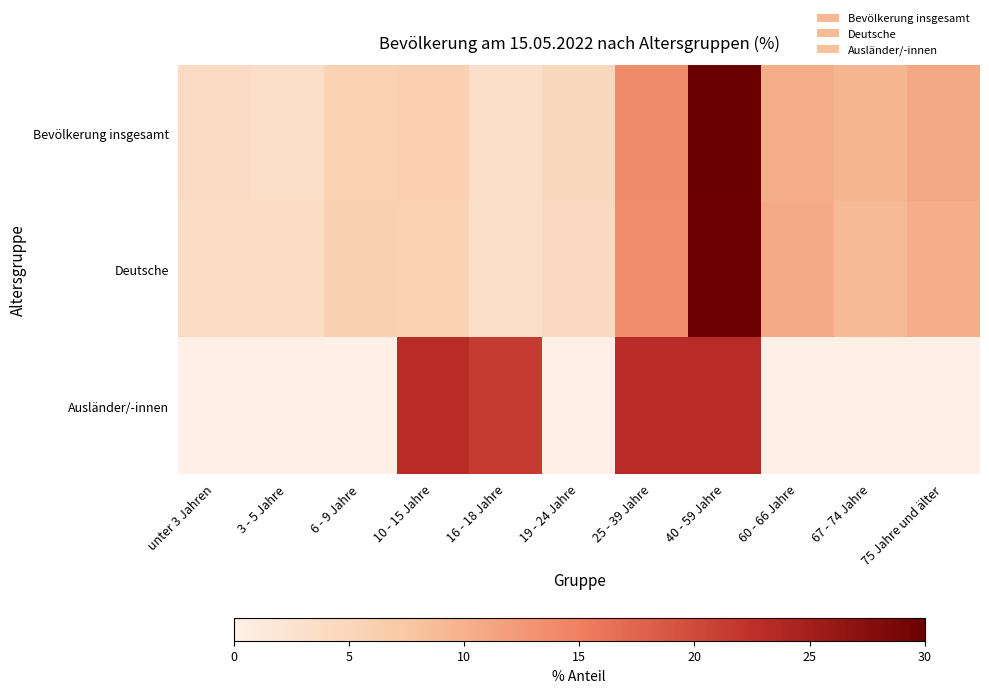

Count the number of data series in this chart.

3